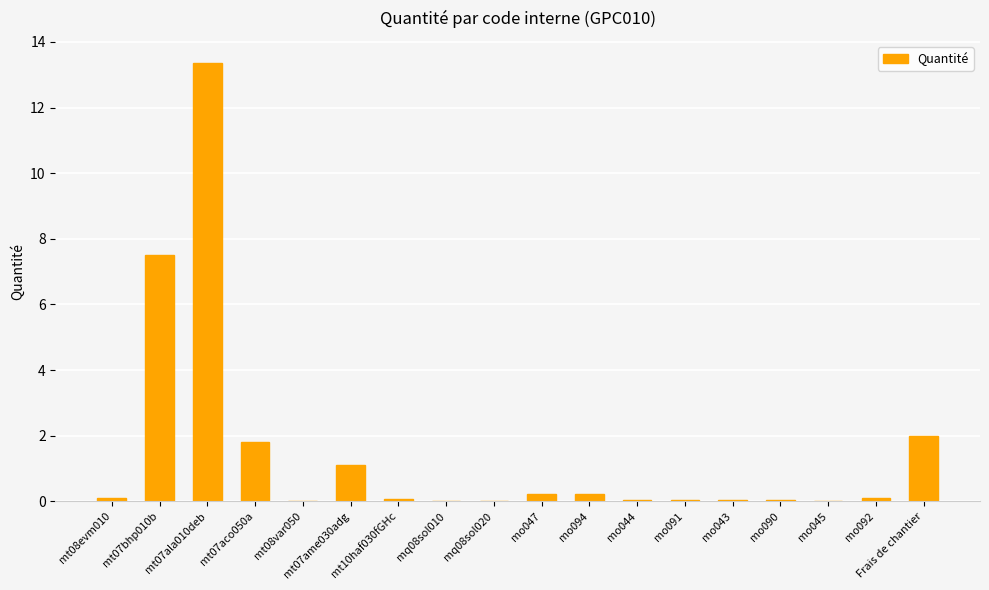

True or false: the data shows 7.5 at mt07bhp010b.

True